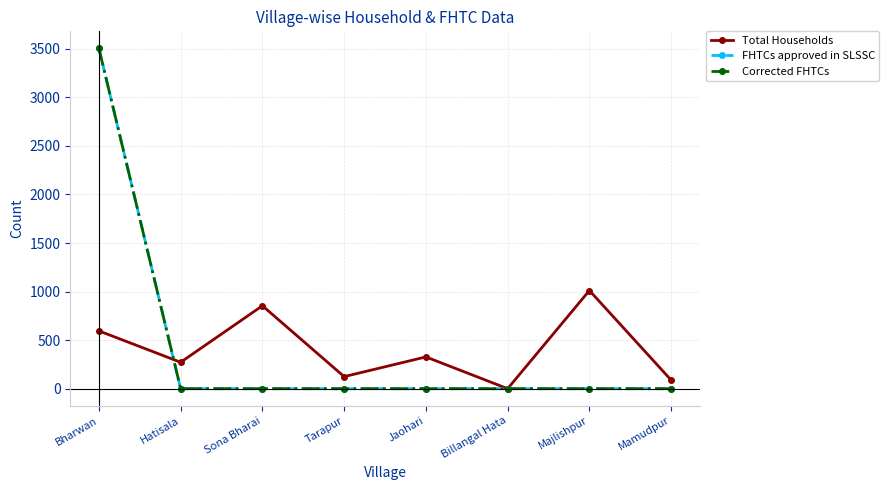

Does the chart have visible grid lines?

Yes